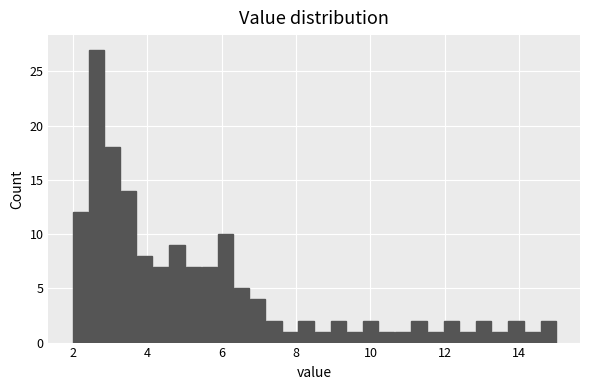

Around what value on the x-axis is the tallest bar? Give the approximate position of its centre, as read against the axis.

2.6